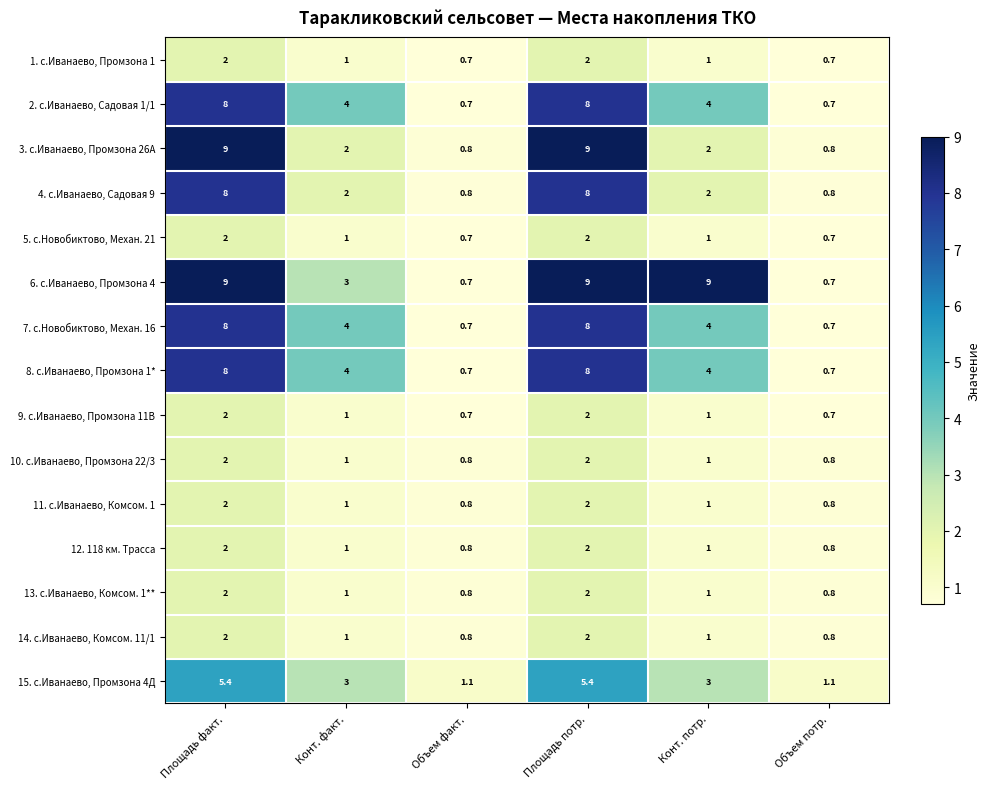

Count the number of categories in the chart.

6